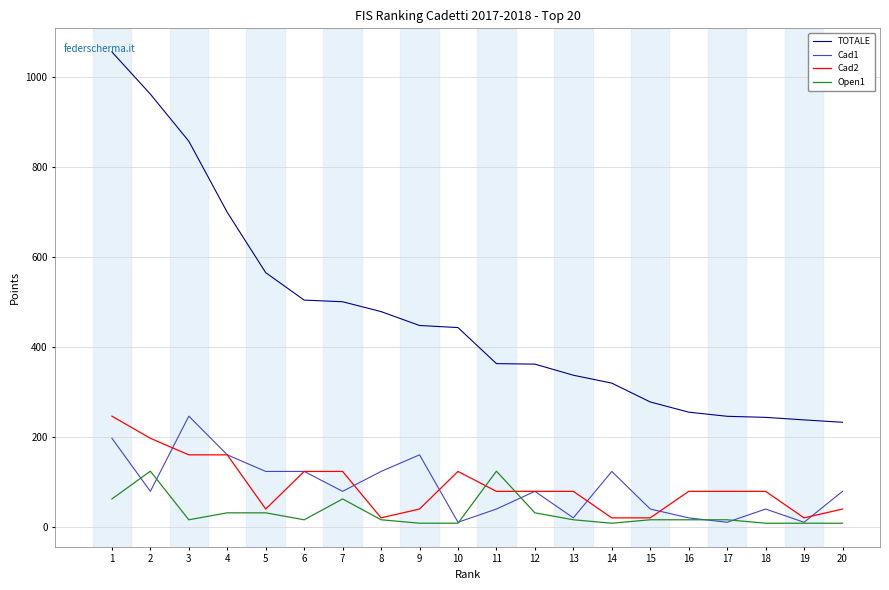

What is the approximate value of Cad1 at 13?

19.7